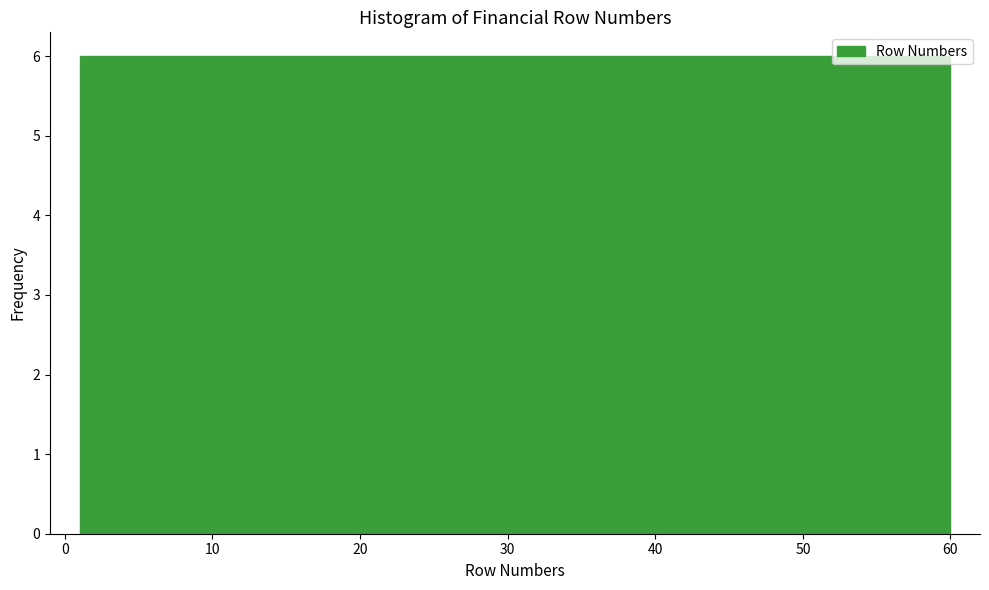

What is the height of the bar covering 1.0 to 6.9 on the x-axis? Neither the bar edges nor the heights are printed on the chart, so give them approximately, as read against the axes.

6